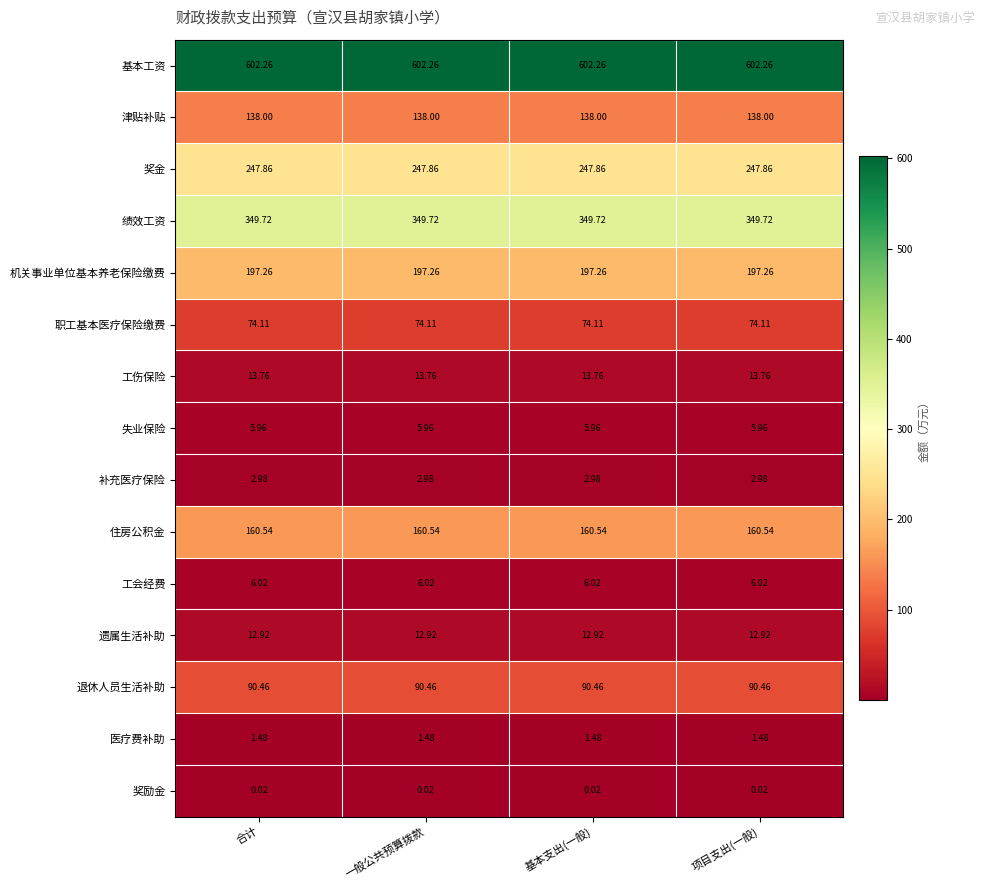

Is the value of 工会经费 at 基本支出(一般) greater than the value of 补充医疗保险 at 合计?

Yes